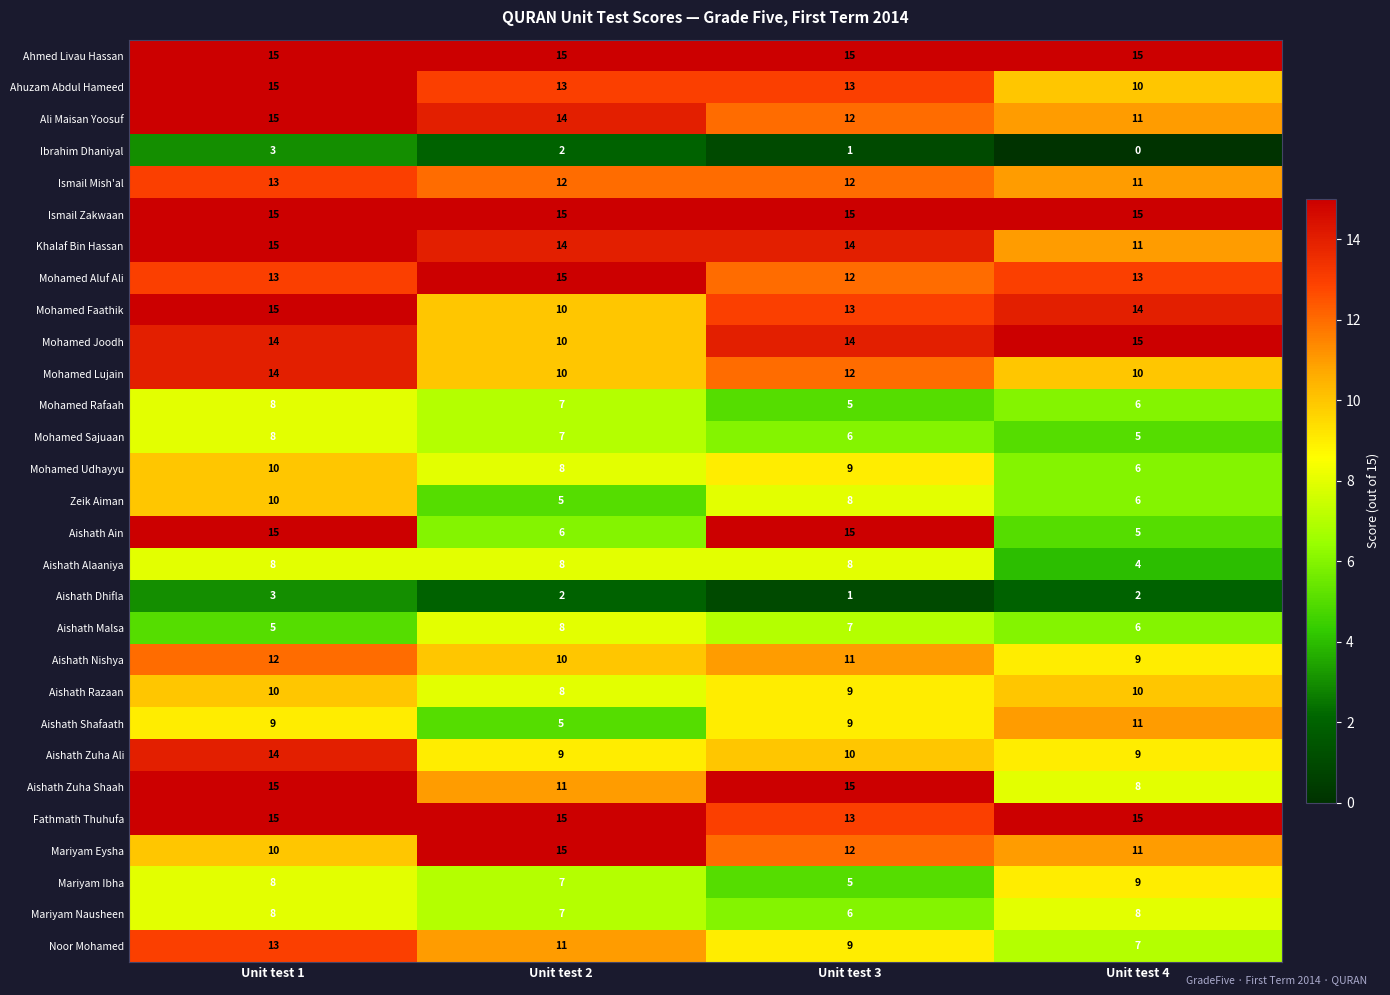

Where is Mariyam Ibha nearest to the value 7?

Unit test 2